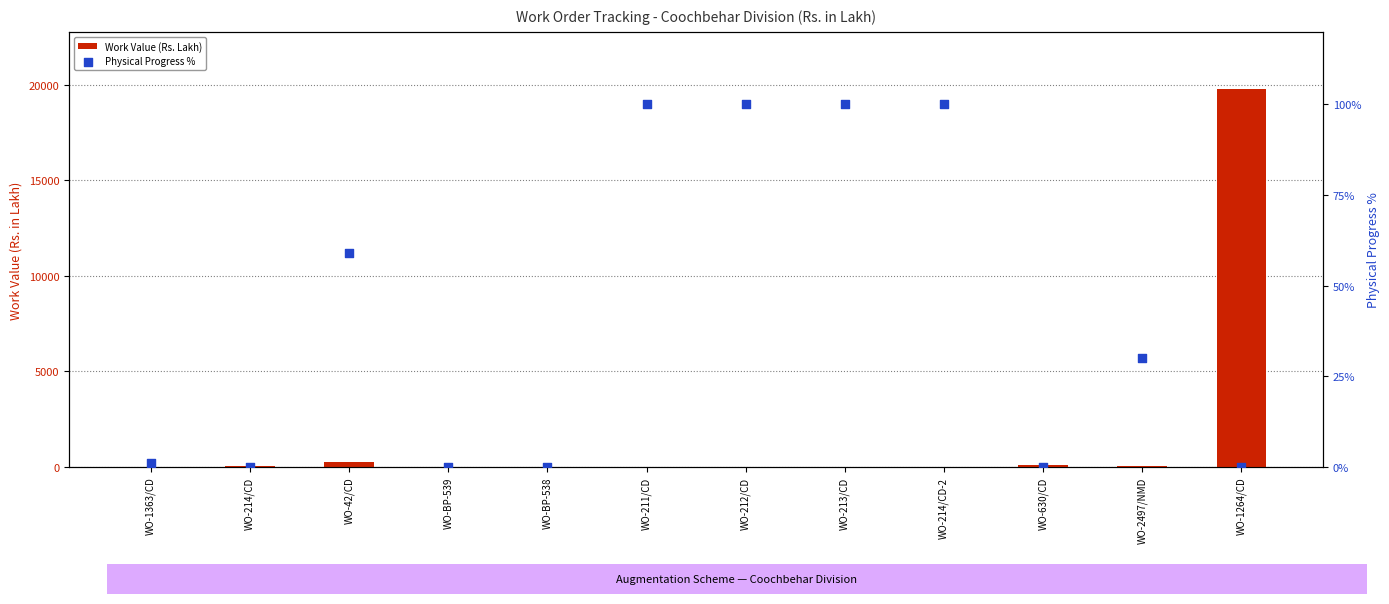

At how many categories does at least one series exceed 5957?

1